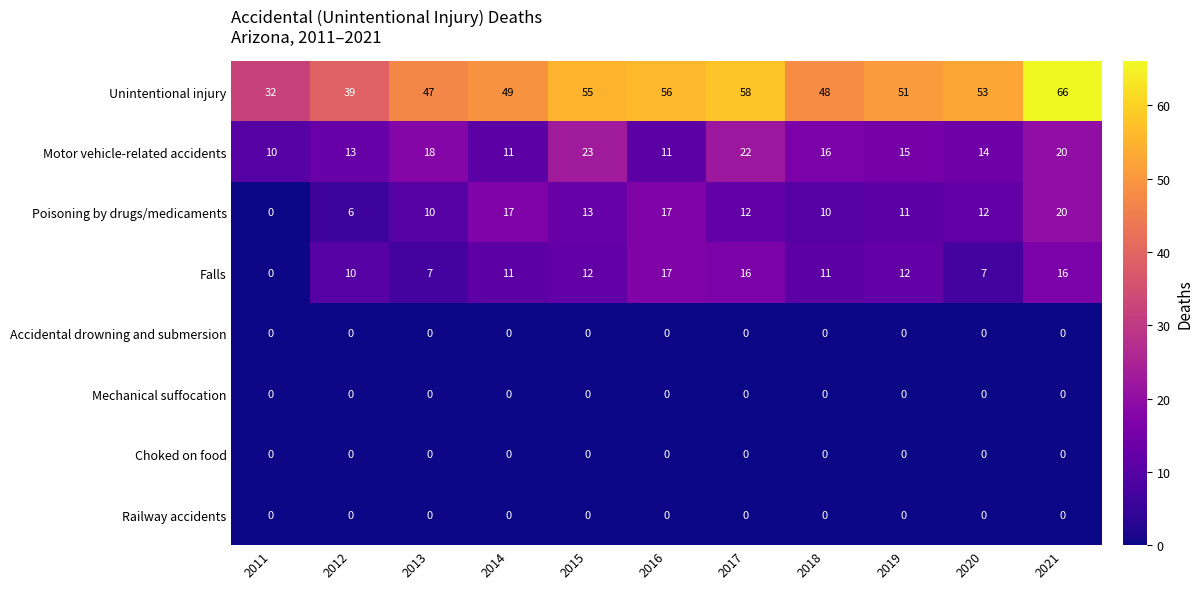

Which series has the largest total across all categories?

Unintentional injury